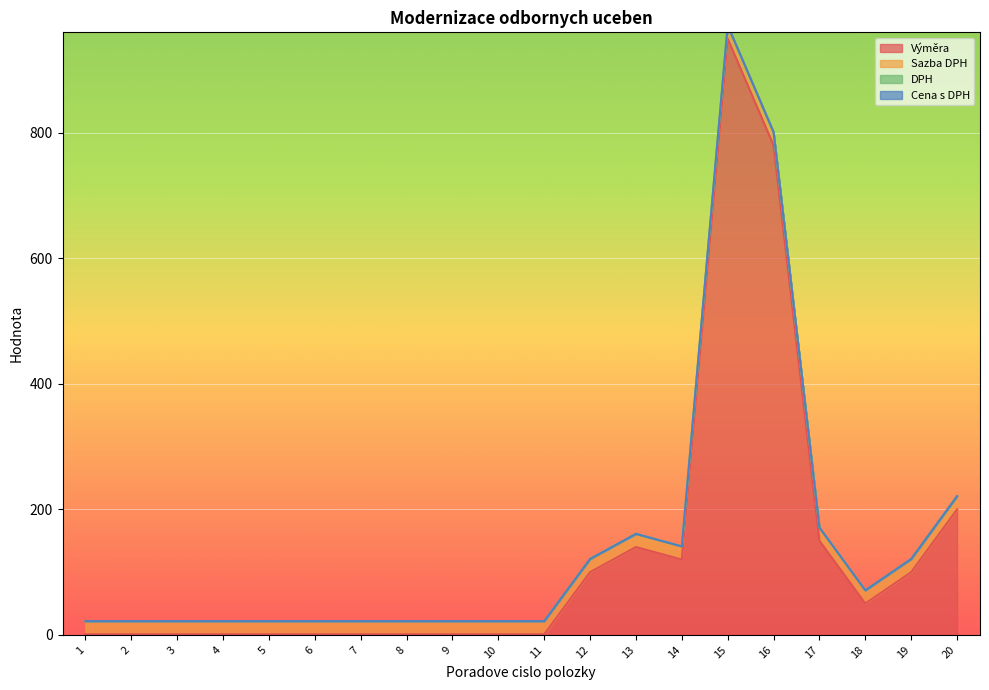

True or false: Sazba DPH and Cena s DPH cross at least once.

False